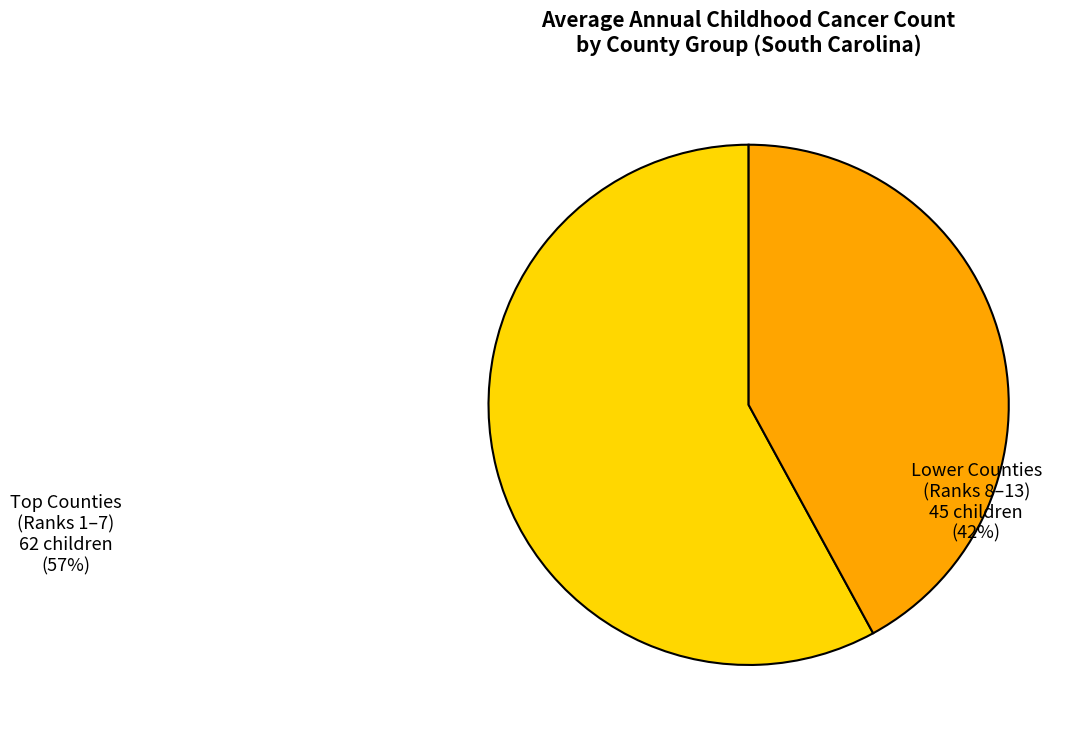

Which category has the biggest portion of the pie?

Top Counties (Ranks 1–7)